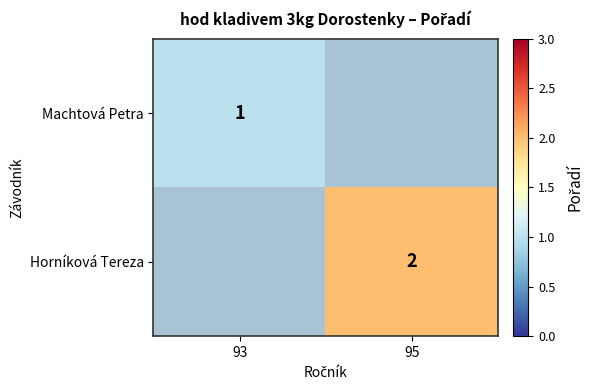

The value of Horníková Tereza at 95 is 2. True or false?

True